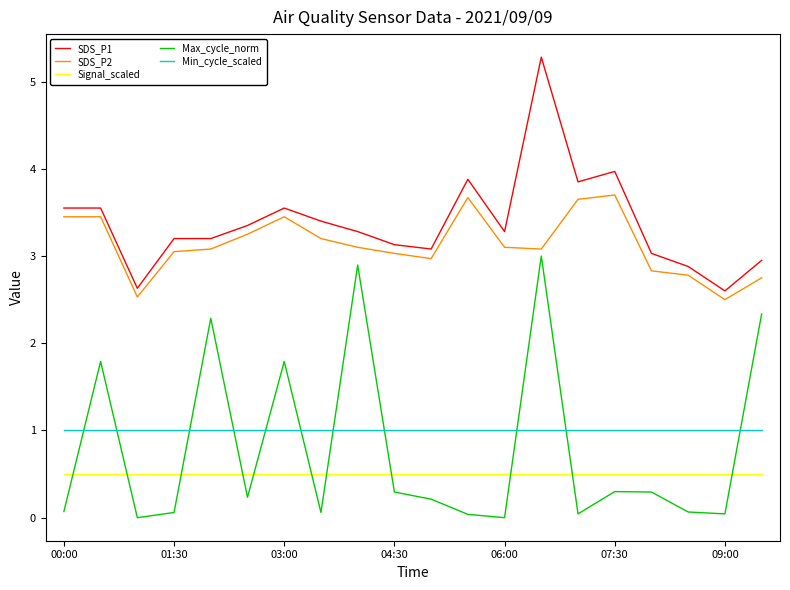

Which series has the widest spread of values?

Max_cycle_norm